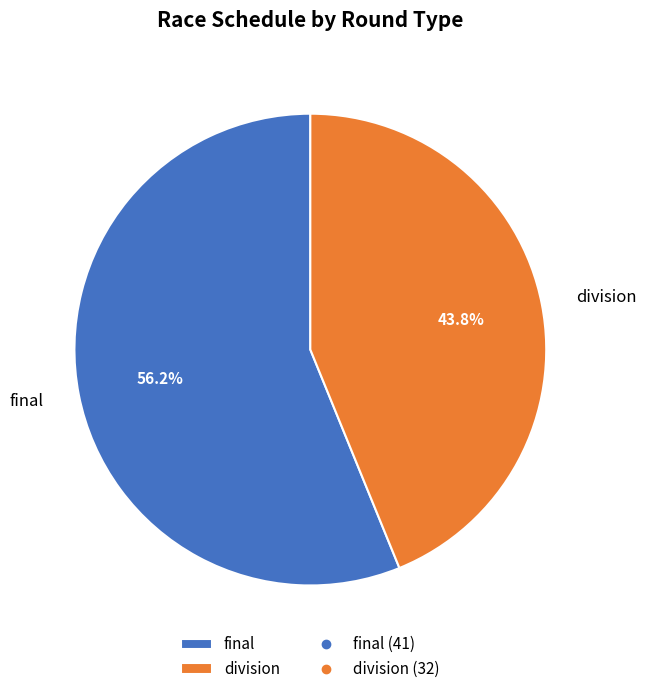

To the nearest percent, what is the average slice percentage?

50%